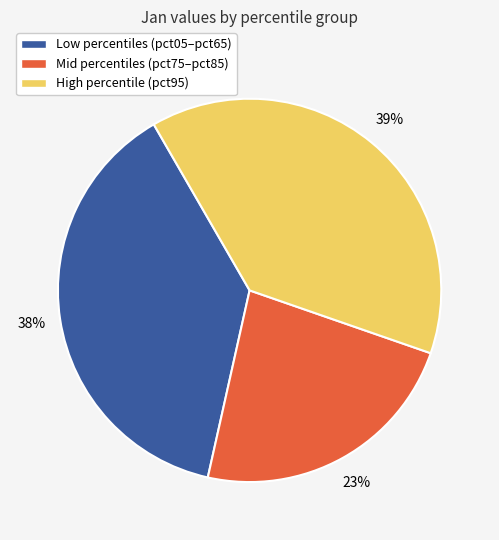

The High percentile (pct95) slice represents 50% of the pie. True or false?

False